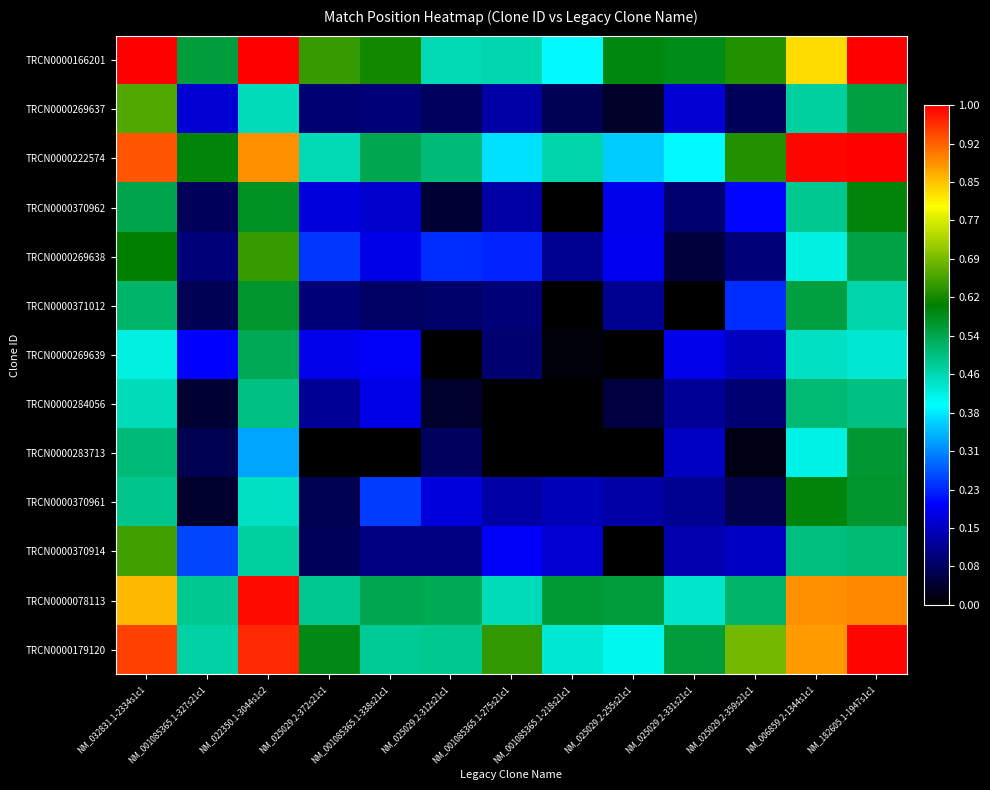

List the series in order of their peak value, highest first.

TRCN0000166201, TRCN0000222574, TRCN0000179120, TRCN0000078113, TRCN0000269637, TRCN0000370914, TRCN0000269638, TRCN0000370961, TRCN0000370962, TRCN0000371012, TRCN0000283713, TRCN0000269639, TRCN0000284056